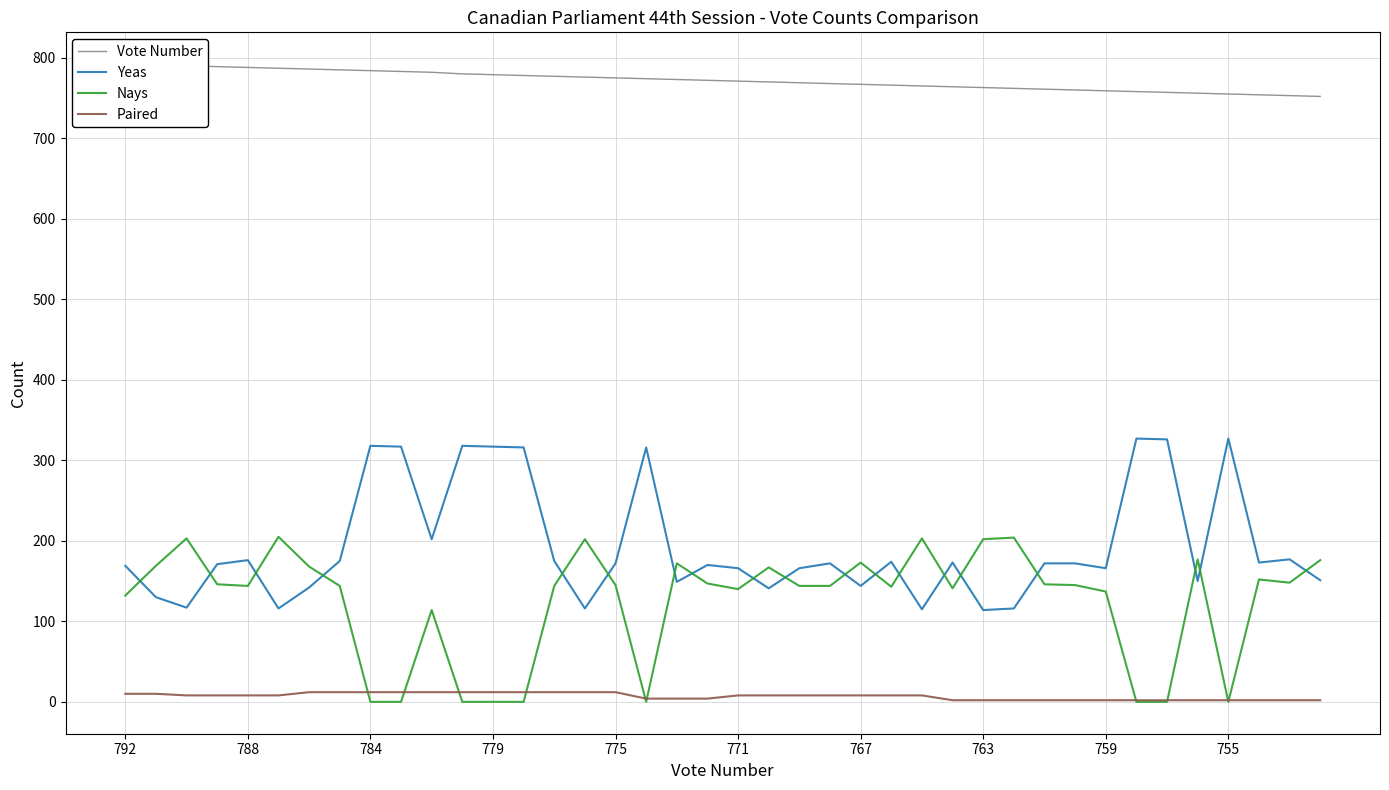

True or false: Yeas and Paired intersect in this chart.

False